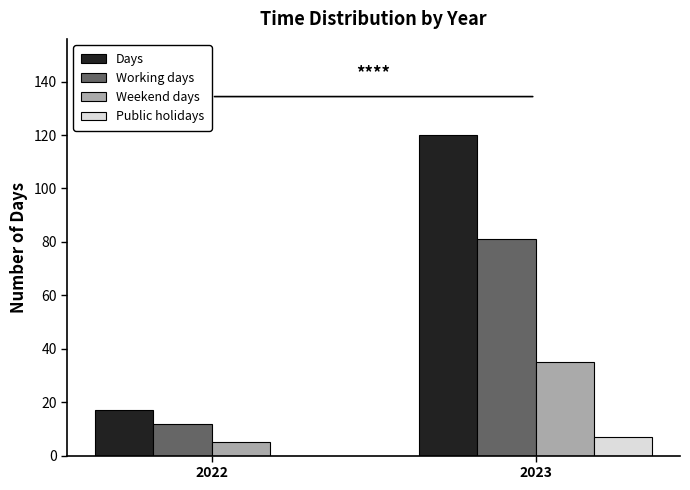

How many series are shown in this chart?

4